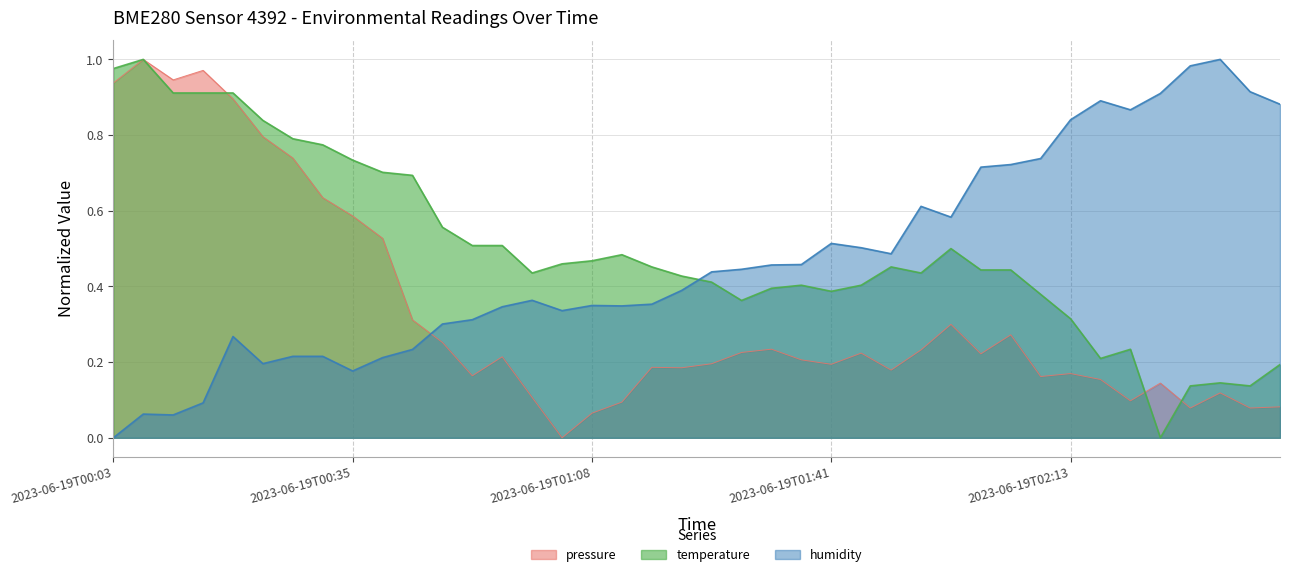

In humidity, how many points are lower than both neighbors (excluding endpoints)?

8